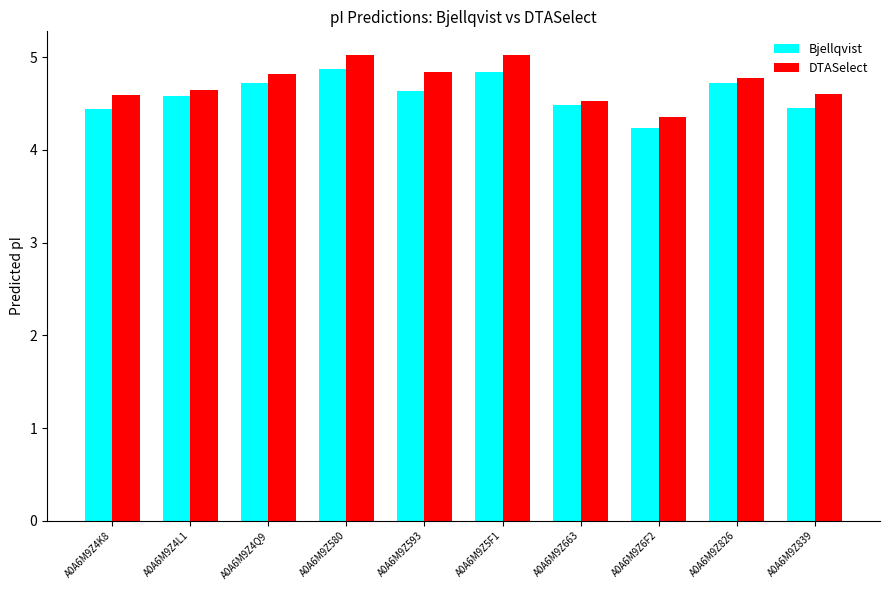

What is the average value of the Bjellqvist series?

4.6